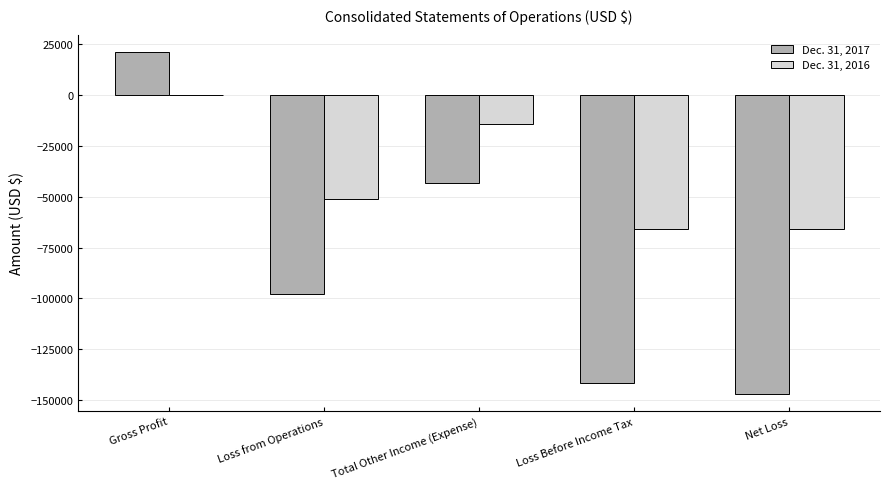

Is the value of Dec. 31, 2016 at Total Other Income (Expense) greater than the value of Dec. 31, 2017 at Gross Profit?

No